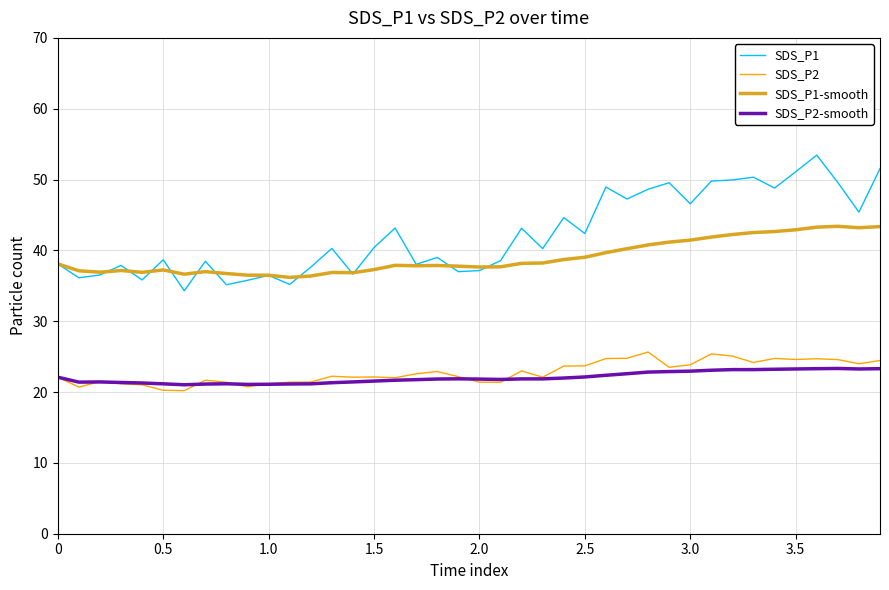

Which series has the largest total across all categories?

SDS_P1